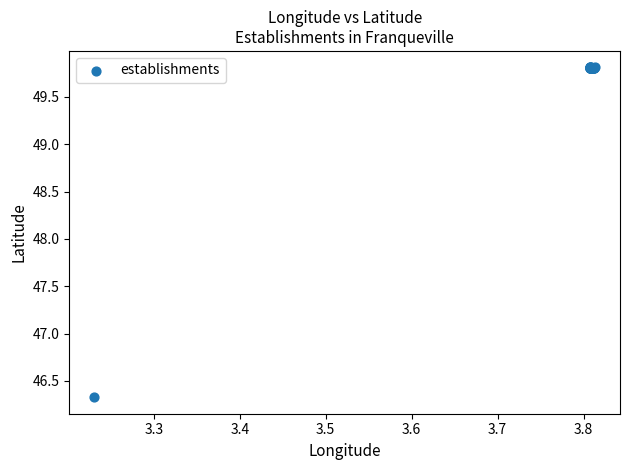

What Y value in the scatter plot is closest to 48?

46.3